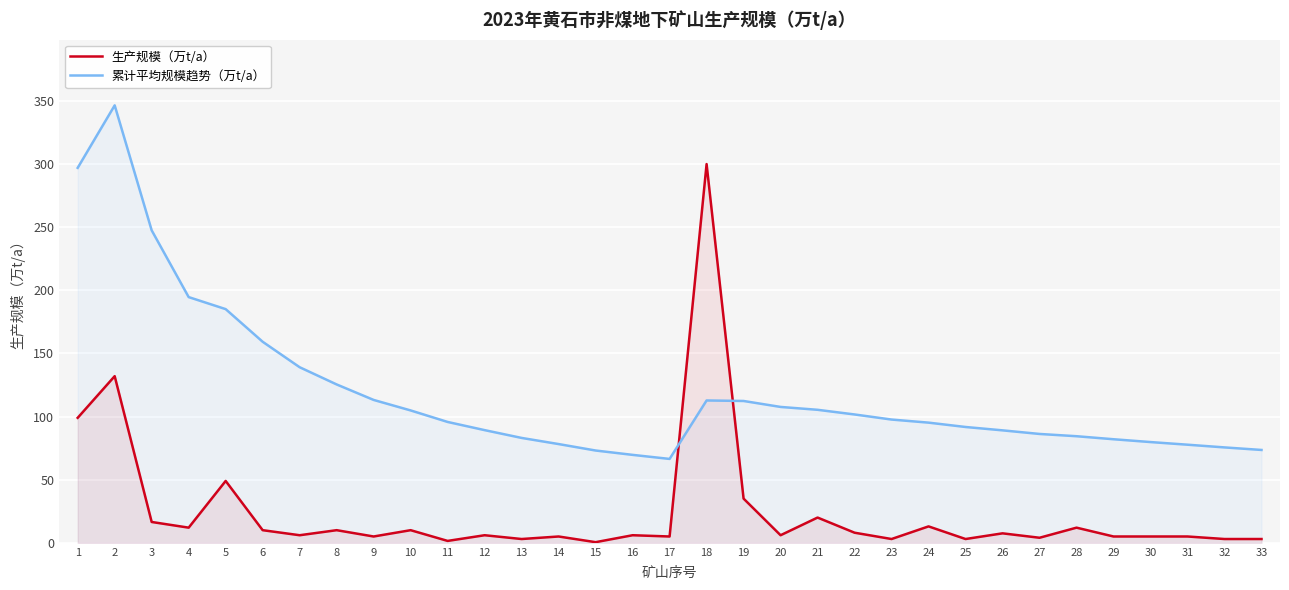

Reading left to right, transcribe all the data shown in this chart.

生产规模（万t/a）: 99.0	132.0	16.5	12.0	49.0	10.0	6.0	10.0	5.0	10.0	1.5	6.0	3.0	5.0	0.5	6.0	5.0	300.0	35.0	6.0	20.0	8.0	3.0	13.0	3.0	7.5	4.0	12.0	5.0	5.0	5.0	3.0	3.0
累计平均规模趋势（万t/a）: 297.0	346.5	247.5	194.6	185.1	159.2	139.1	125.4	113.2	104.9	95.7	89.2	83.1	78.2	73.1	69.7	66.4	112.8	112.3	107.6	105.4	101.7	97.6	95.2	91.7	89.1	86.2	84.4	82.0	79.8	77.7	75.6	73.5